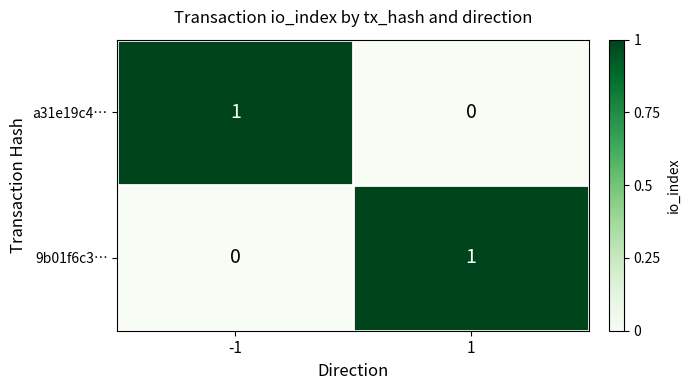

Rank the series at 1 from highest to lowest value.

9b01f6c3…, a31e19c4…